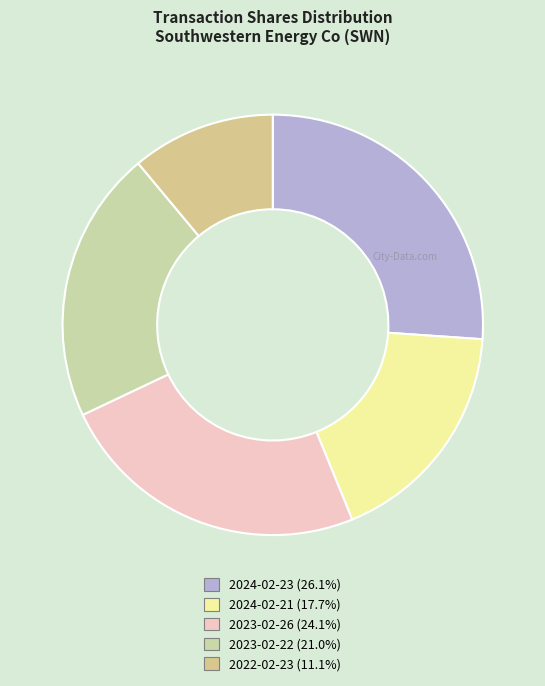

True or false: 2023-02-26 accounts for 24% of the total.

True